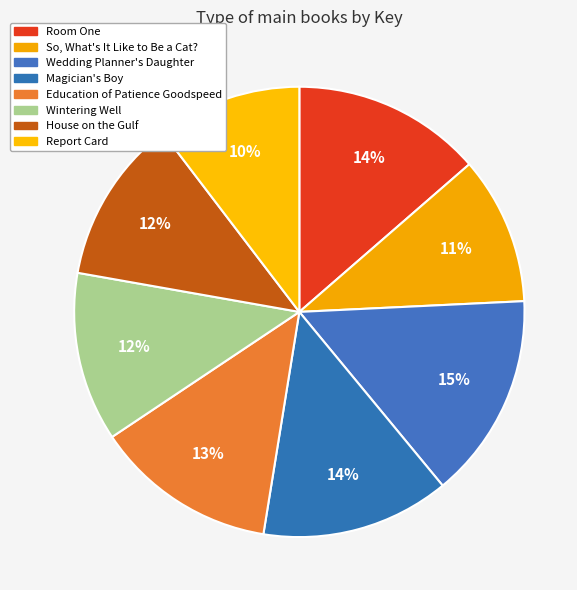

Is Wedding Planner's Daughter the majority of the pie?

No